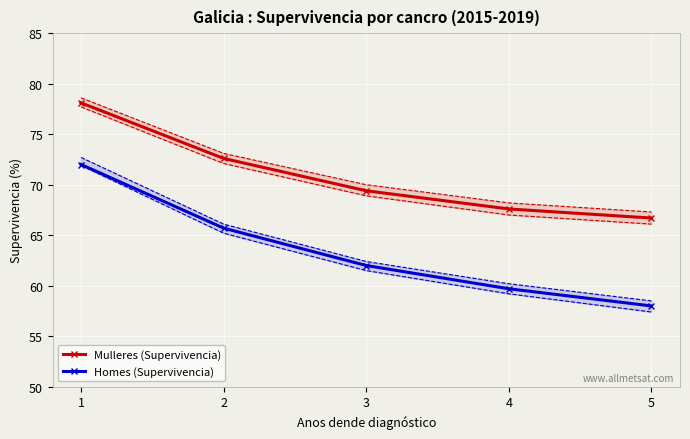

True or false: Homes (Supervivencia) and Mulleres (Supervivencia) cross at least once.

False